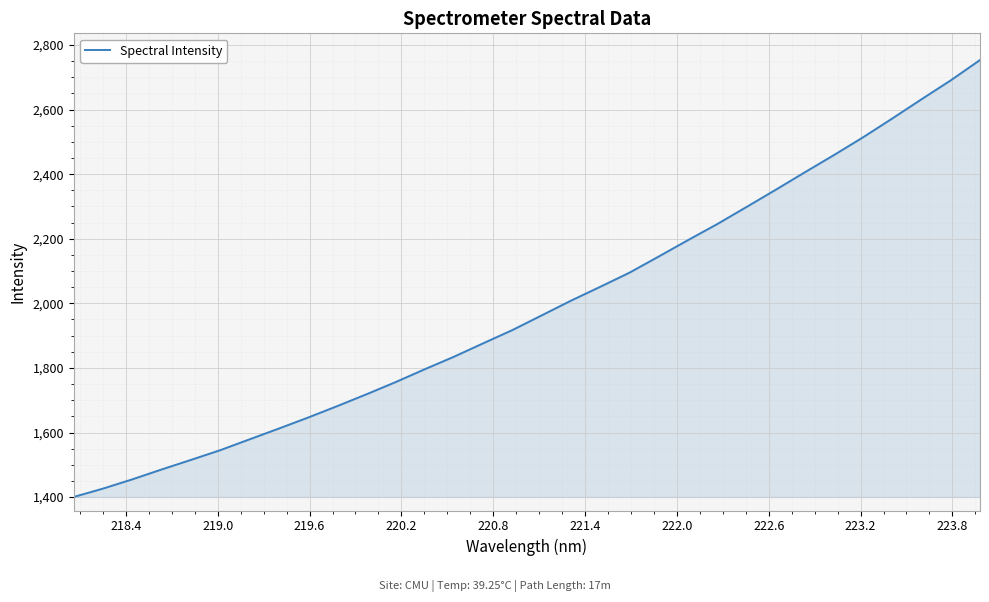

What is the difference between the maximum and minimum values?

1353.2